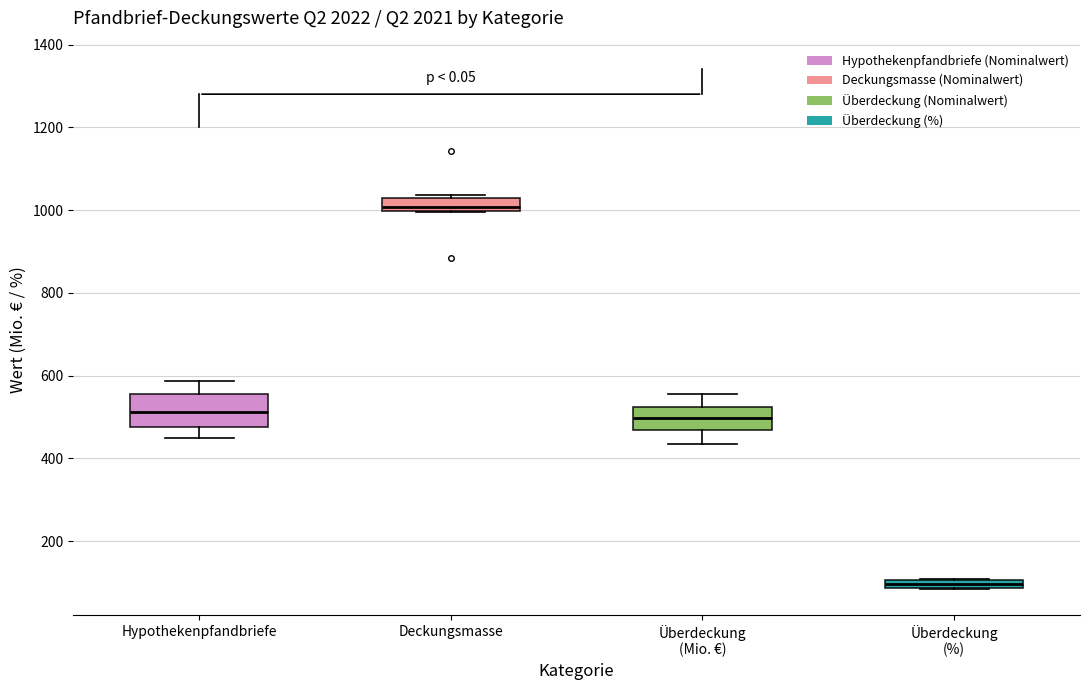

Which box's median line is the highest?

Deckungsmasse